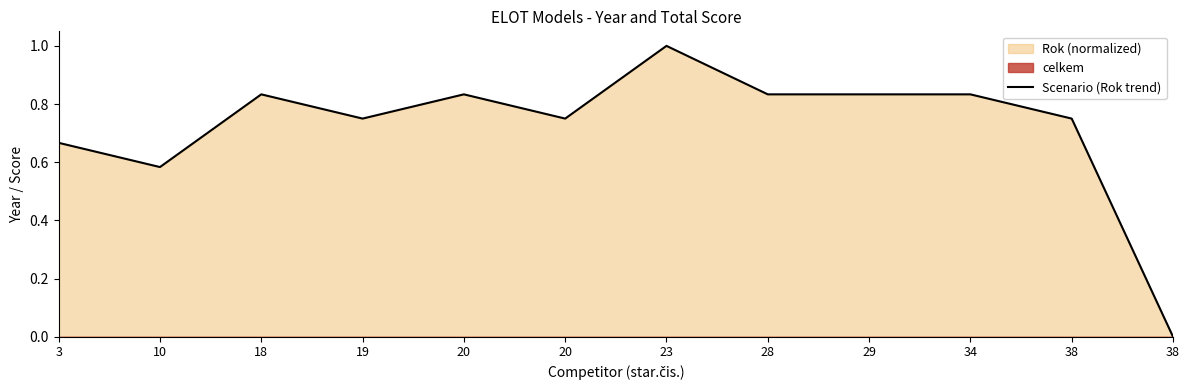

What is the sum of all values?

8.7